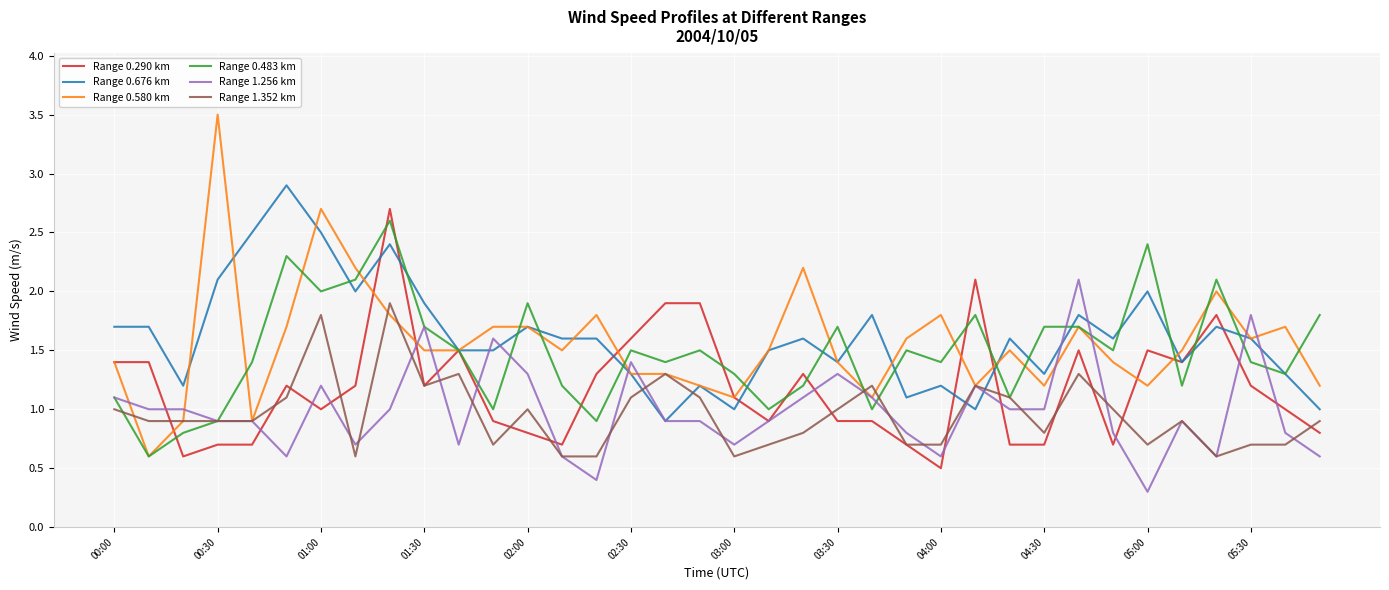

Which series has the widest spread of values?

Range 0.580 km